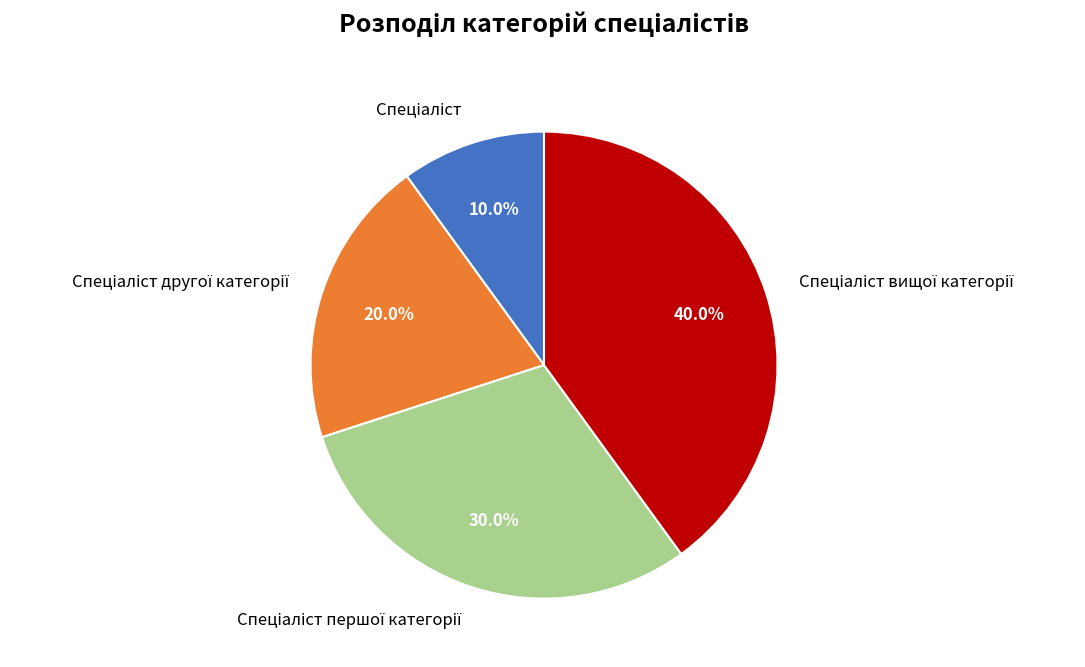

To the nearest percent, what is the difference between the largest and smallest slice percentages?

30%